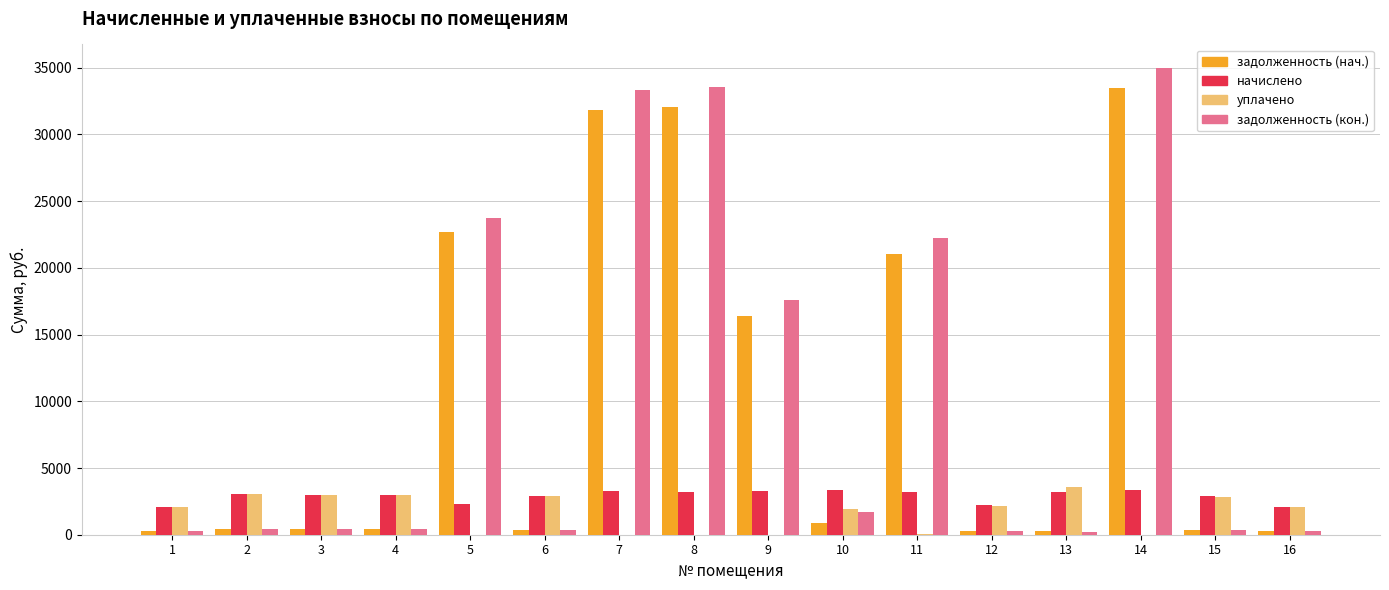

What is the sum of all задолженность (нач.) values?

161512.3